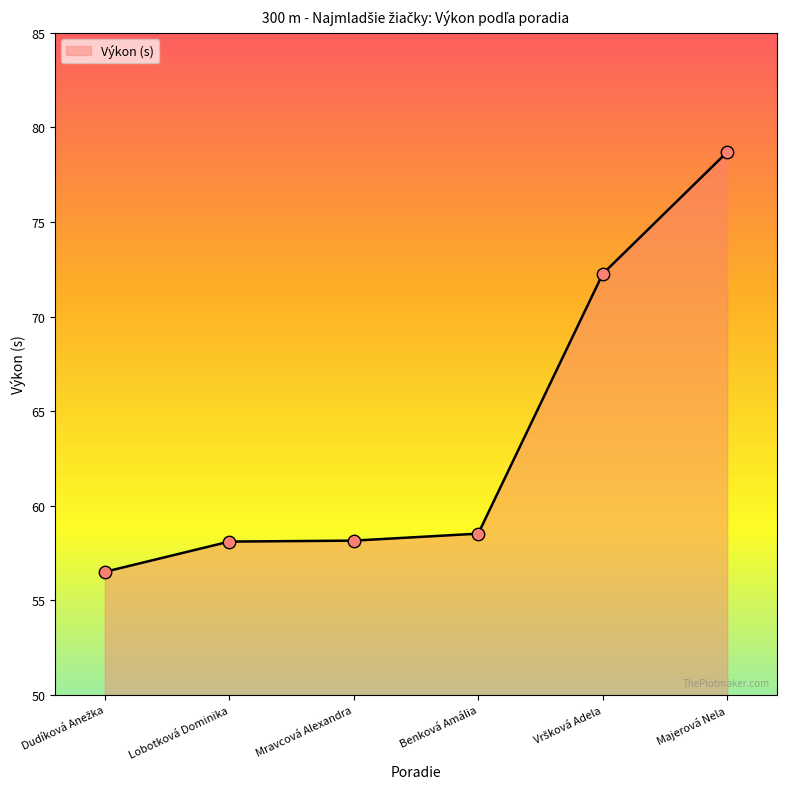

Which has a higher value, Lobotková Dominika or Benková Amália?

Benková Amália